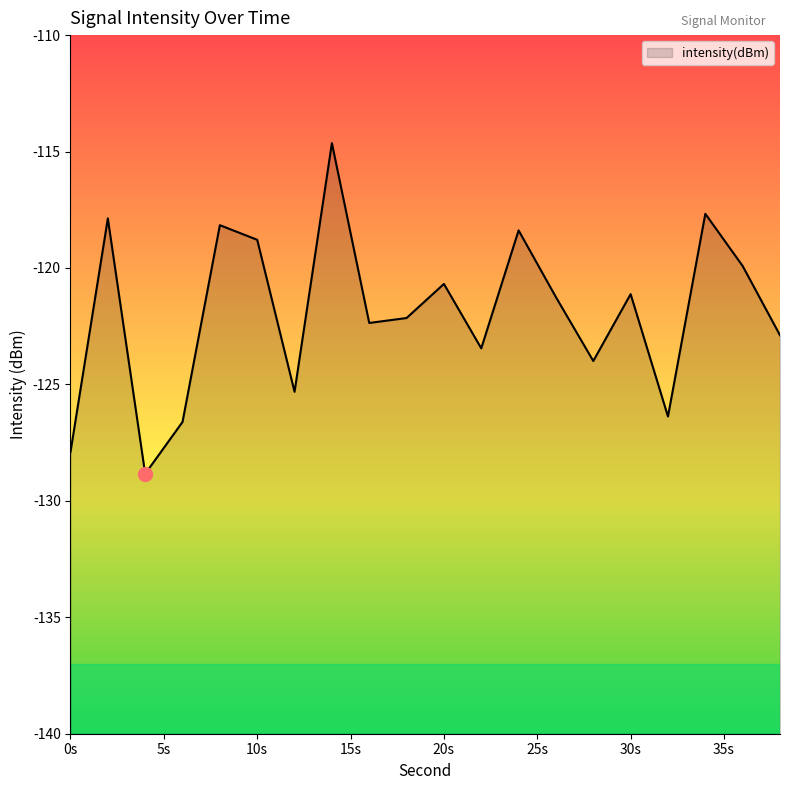

How many lines are shown in the chart?

1